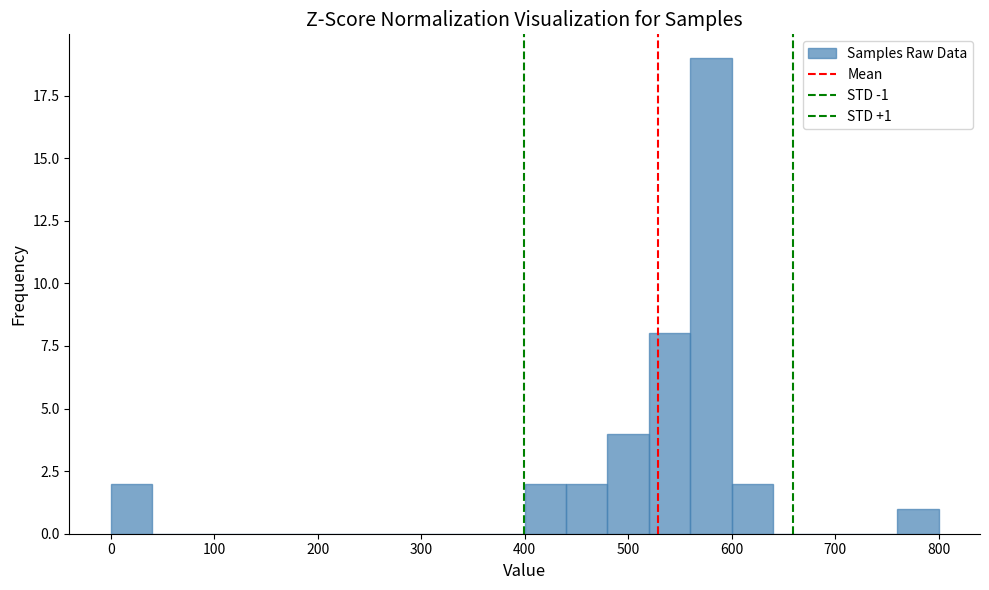

Which range on the x-axis has the tallest bar?

560 to 600